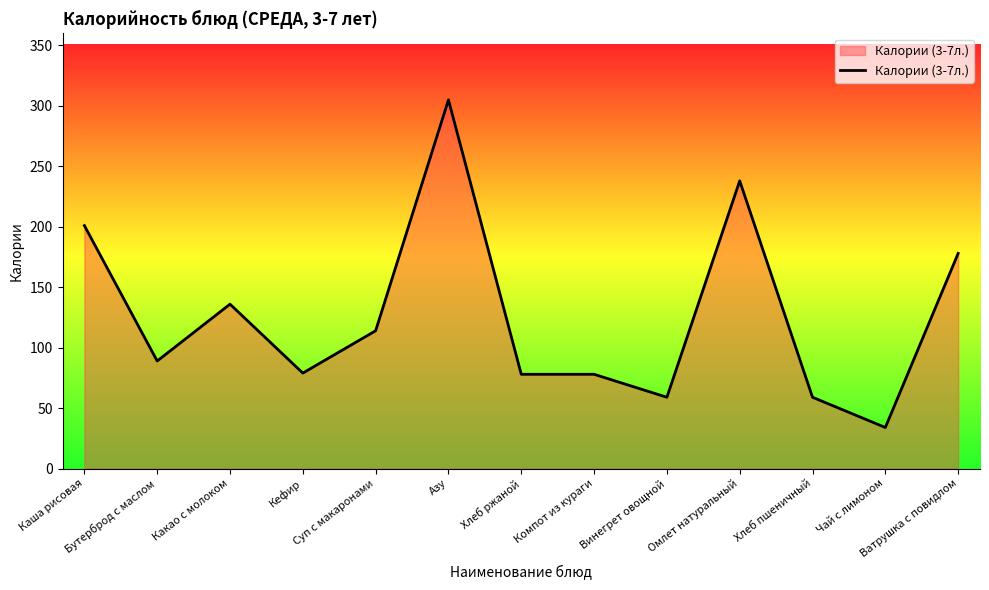

Does the chart have visible grid lines?

No